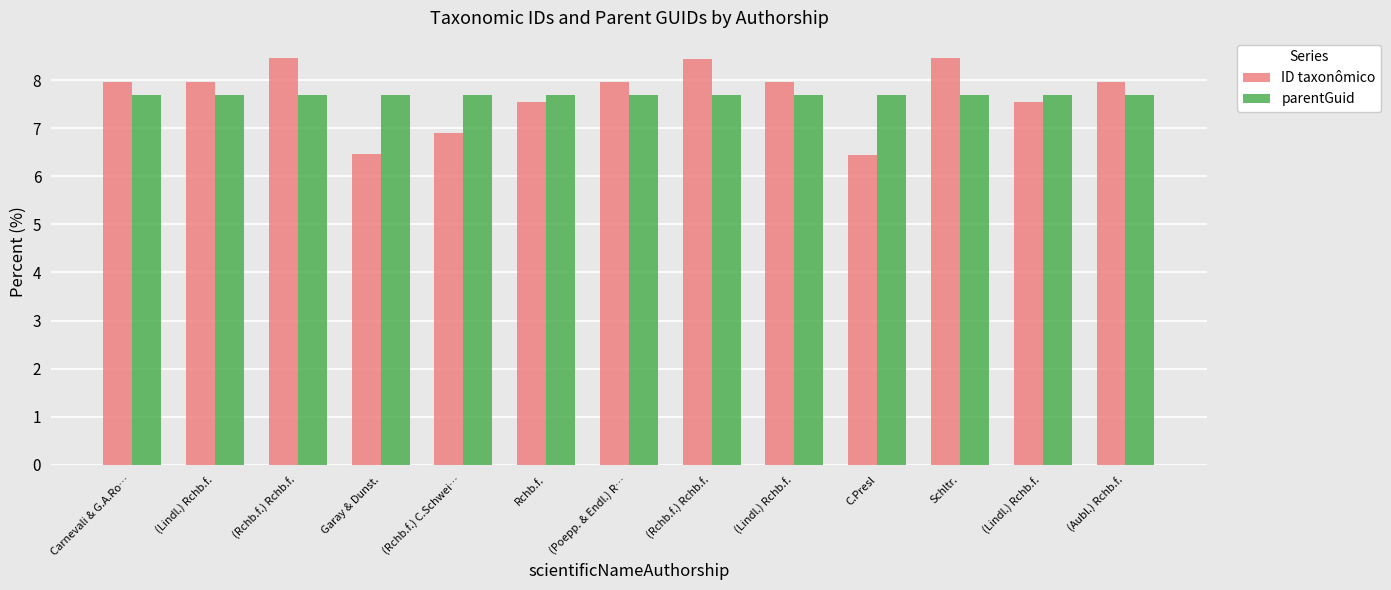

Reading left to right, transcribe all the data shown in this chart.

ID taxonômico: 8.0	8.0	8.5	6.5	6.9	7.5	8.0	8.4	8.0	6.4	8.5	7.5	8.0
parentGuid: 7.7	7.7	7.7	7.7	7.7	7.7	7.7	7.7	7.7	7.7	7.7	7.7	7.7